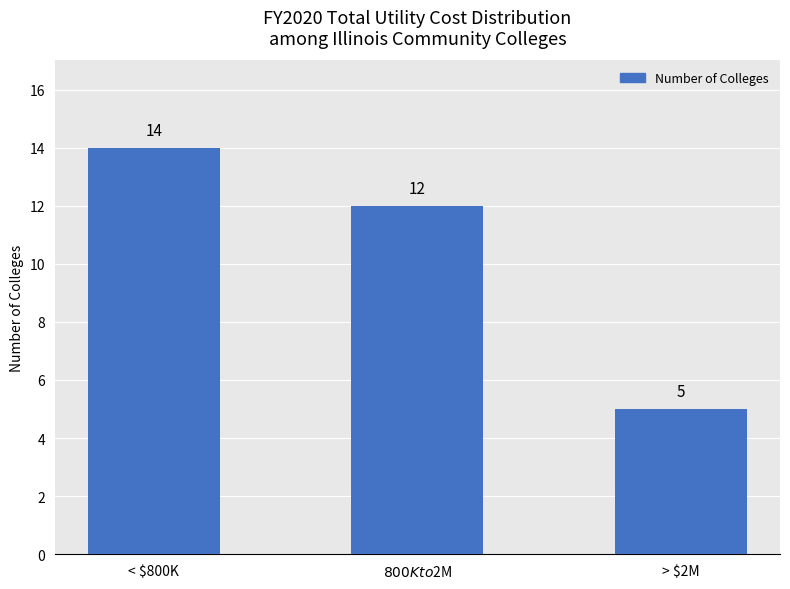

The chart shows a value of 3 at < $800K. True or false?

False